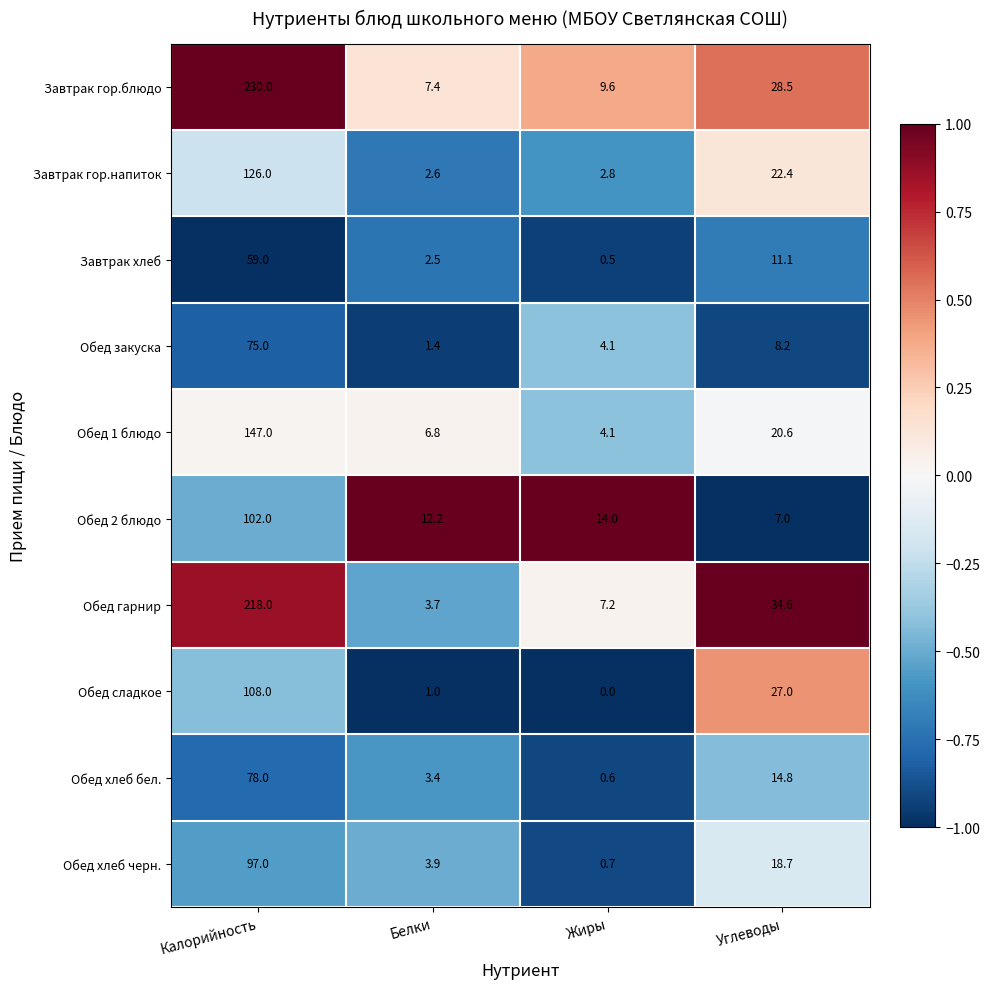

Which series has the widest spread of values?

Завтрак гор.блюдо